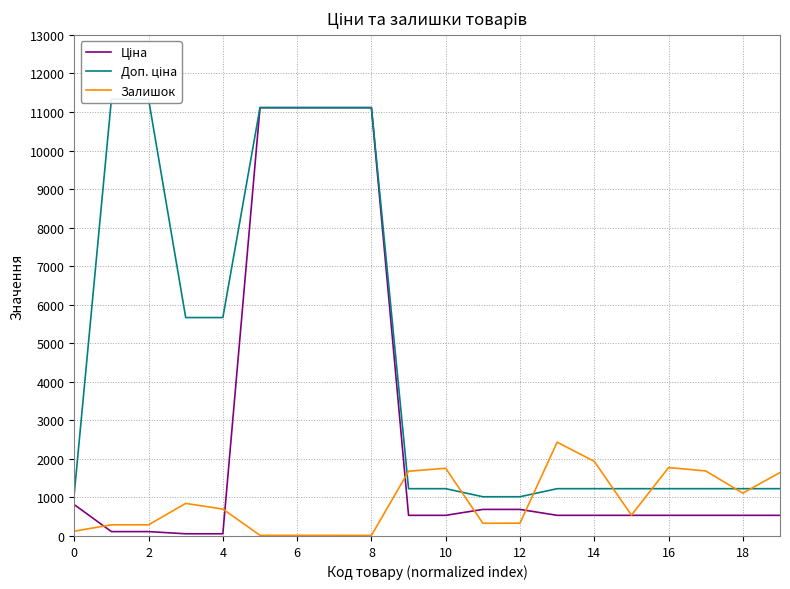

Between 13 and 19, which is larger?

13